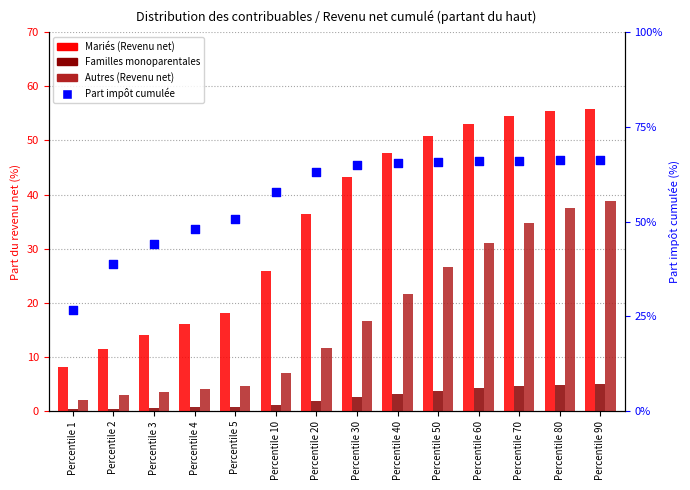

Which series reaches the maximum Y coordinate?

Part impôt cumulée